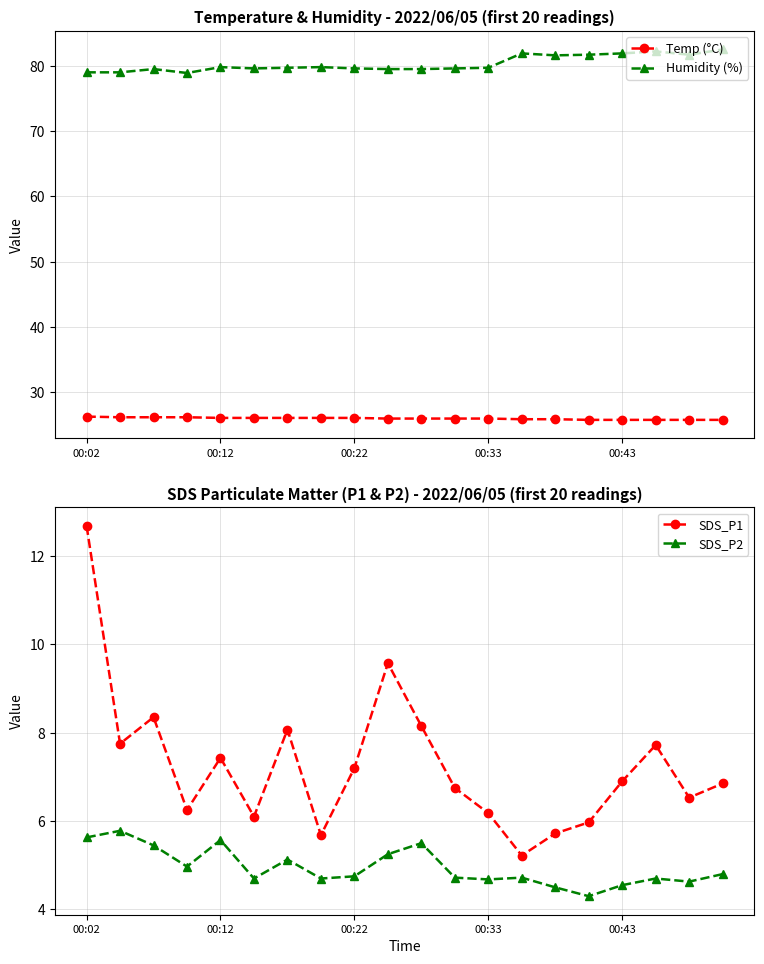

True or false: Temp (°C) and Humidity (%) cross at least once.

False